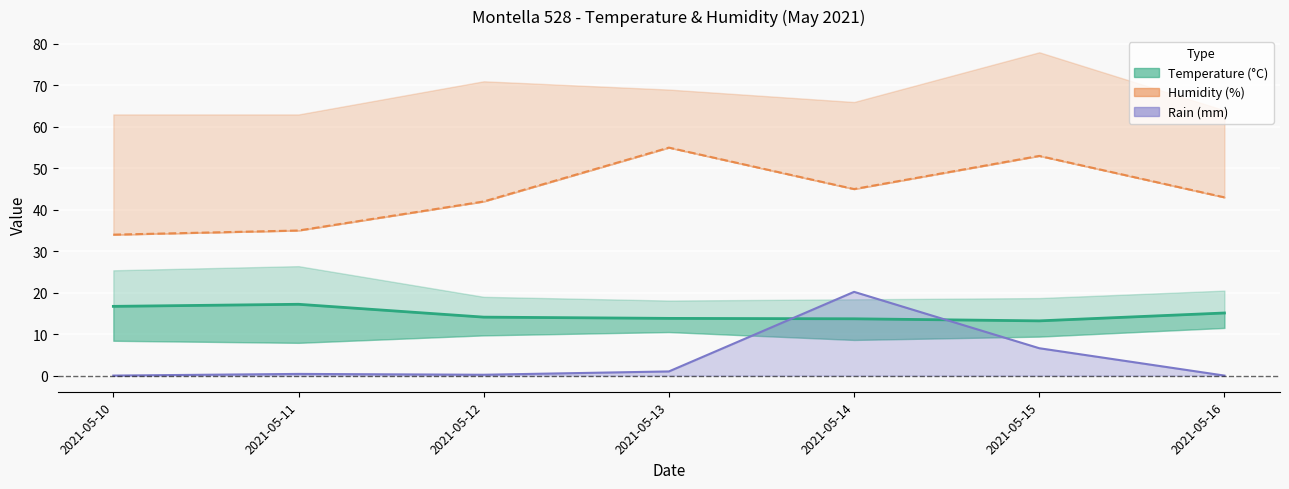

How many points are higher than both their immediate neighbors (excluding endpoints)?

1